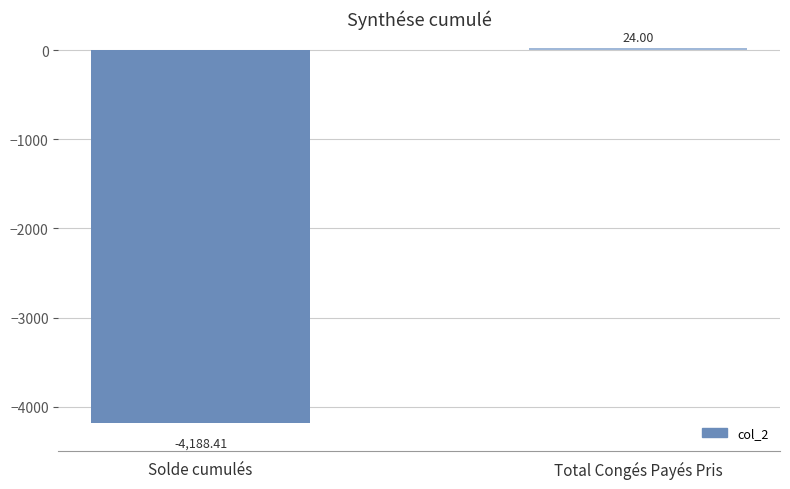

What is the average value?

-2082.2